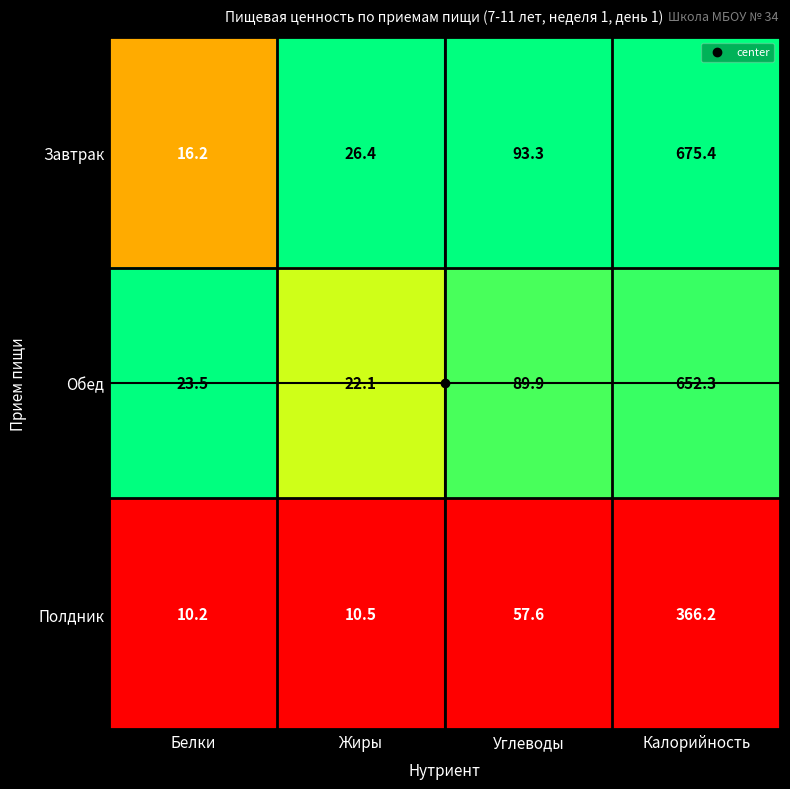

Which label corresponds to the smallest value in the chart?

Белки